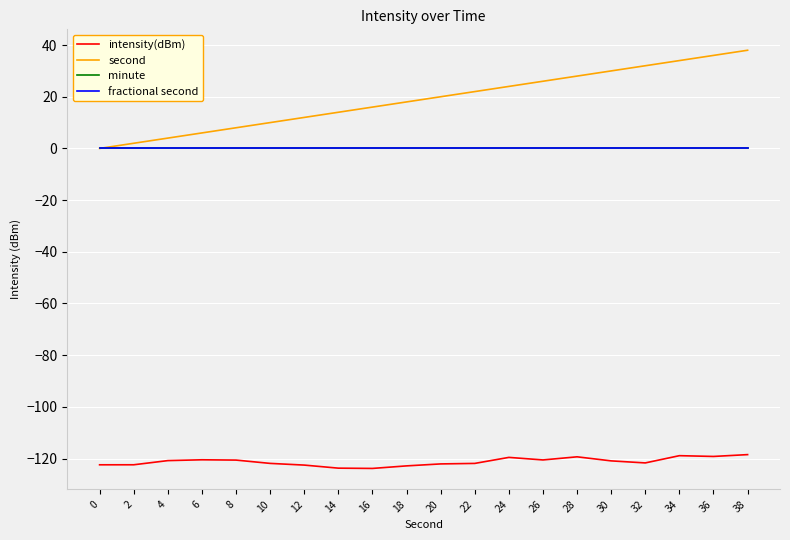

True or false: intensity(dBm) and minute cross at least once.

False